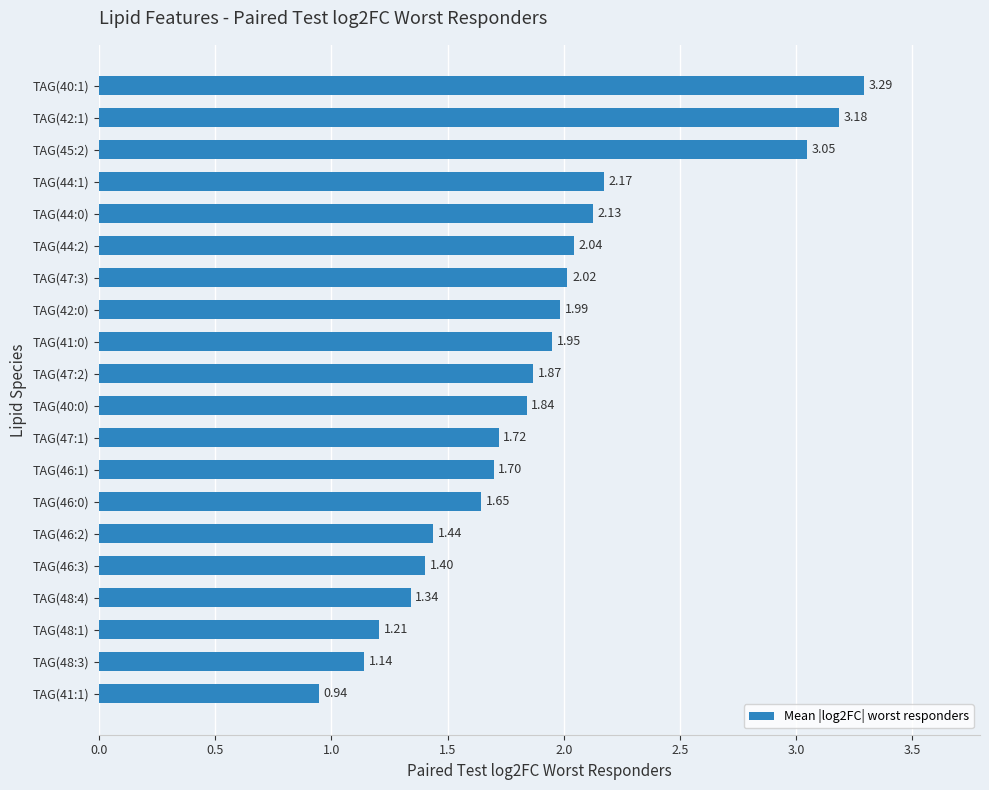

What is the change in value from TAG(46:3) to TAG(42:1)?

+1.8